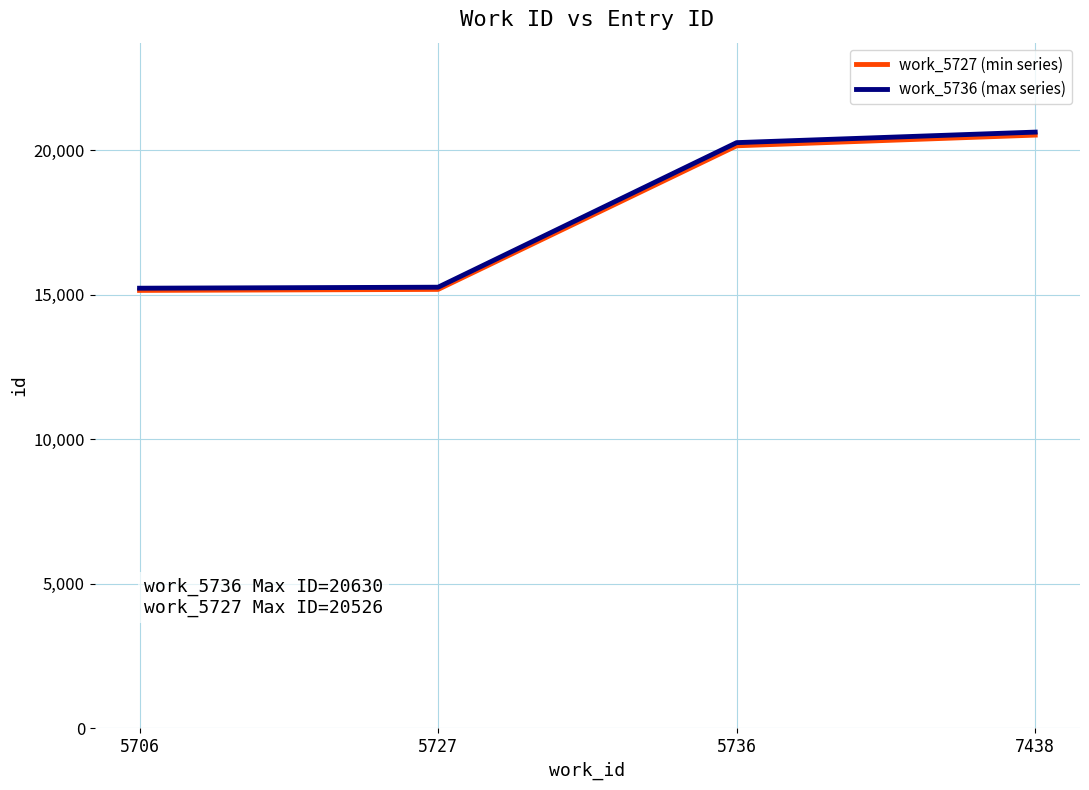

Reading left to right, what are all the values shown in this chart?

work_5727 (min series): 5706=15153.9	5727=15188.7	5736=20157.3	7438=20526.8
work_5736 (max series): 5706=15230.0	5727=15265.0	5736=20266.0	7438=20630.0